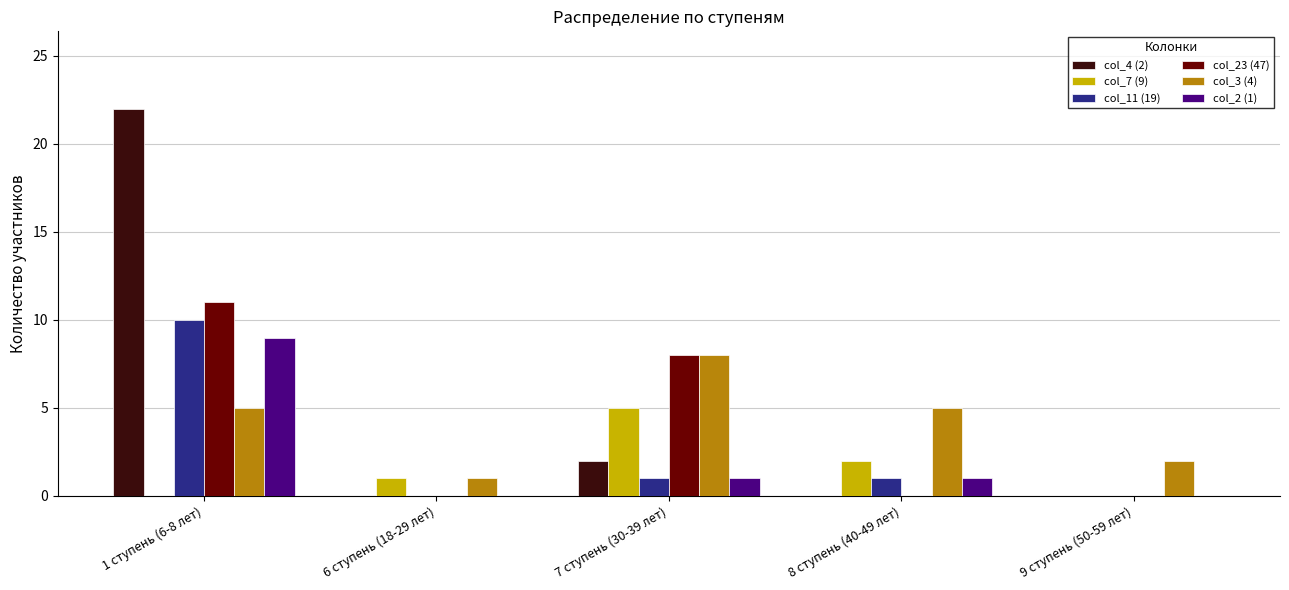

Between 6 ступень (18-29 лет) and 7 ступень (30-39 лет), which series saw the biggest shift?

col_23 (47)